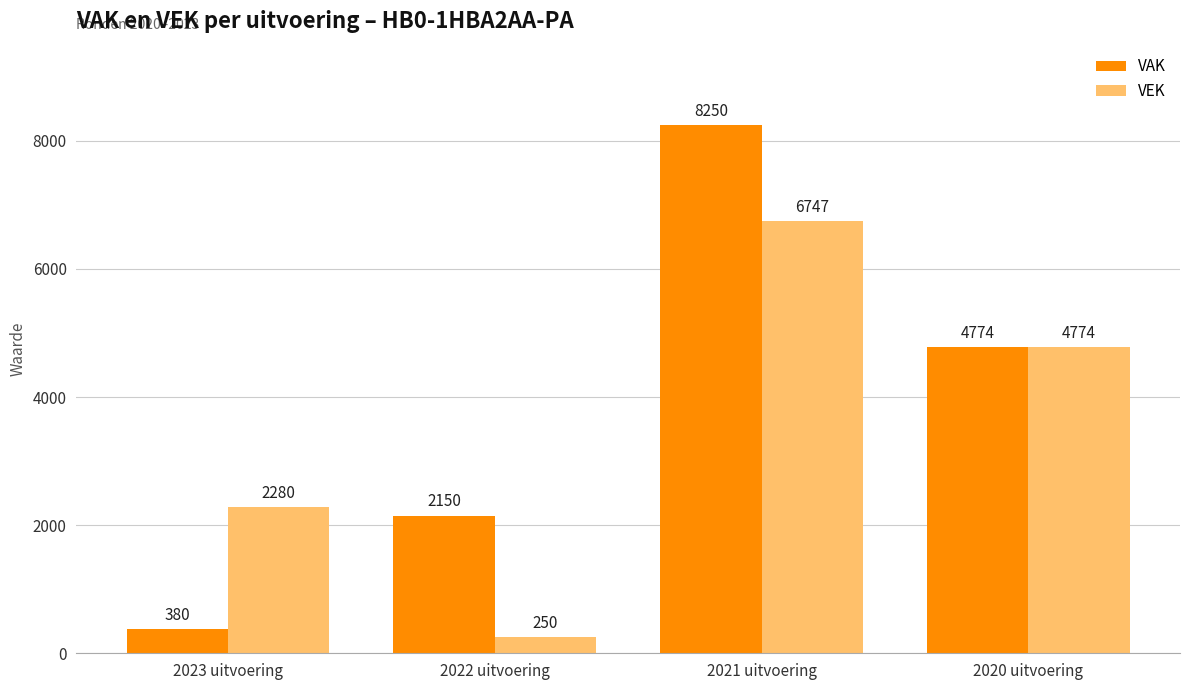

What is the difference between the maximum and minimum values in the VEK series?

6497